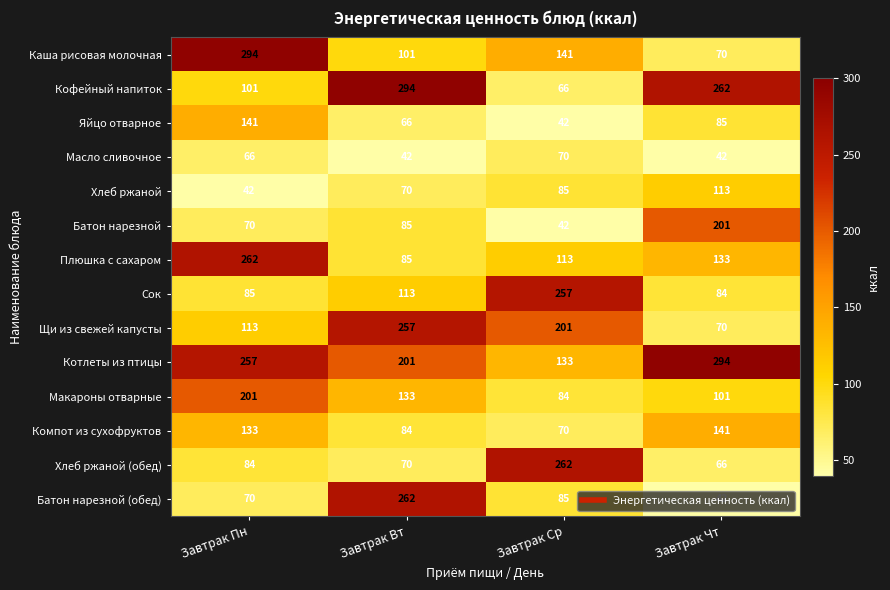

What is the difference between the highest and lowest values at Завтрак Пн?

252